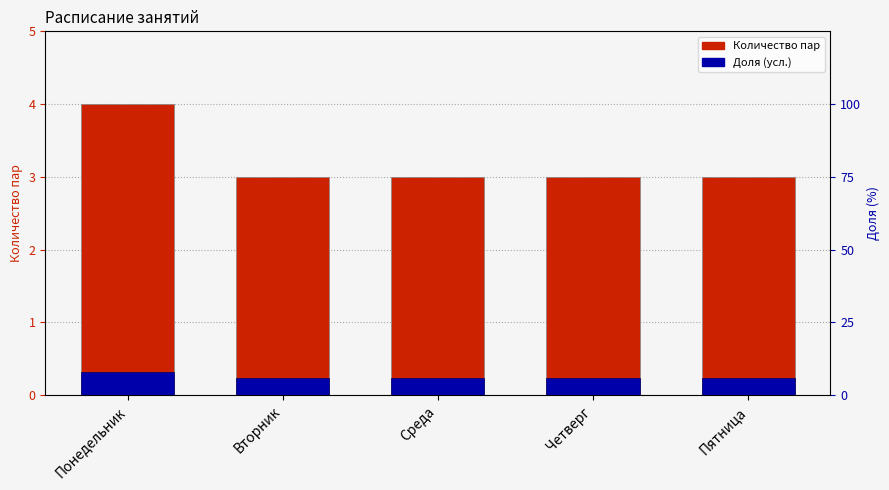

List the series in order of their peak value, lowest first.

Доля (усл.), Количество пар